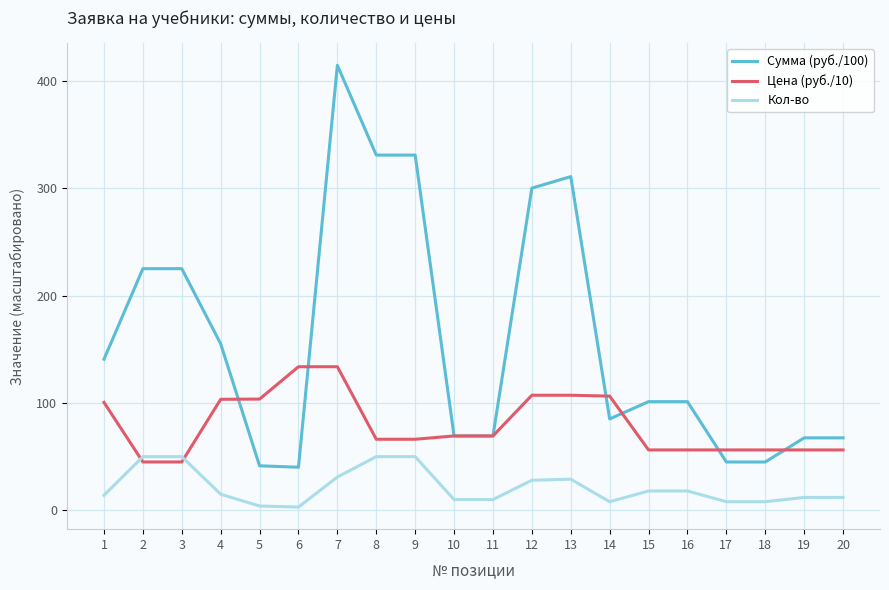

Rank the series by their maximum value, from highest to lowest.

Сумма (руб./100), Цена (руб./10), Кол-во